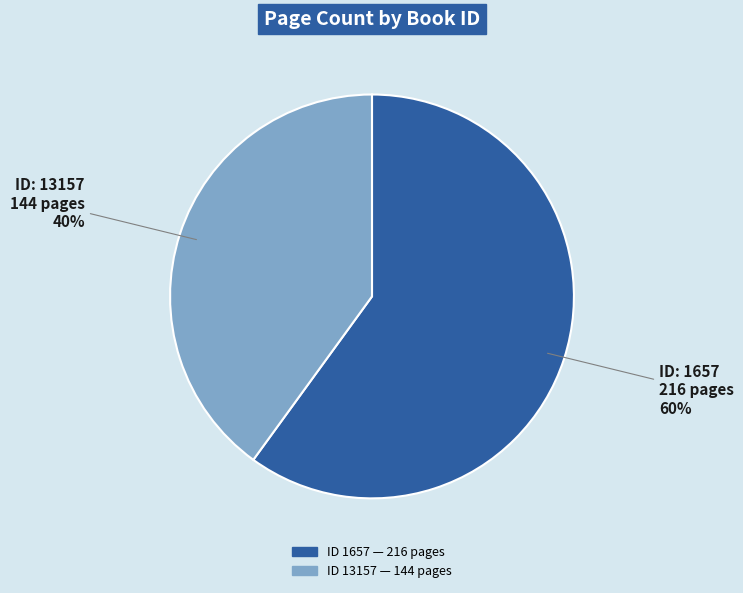

Count the number of slices in the pie.

2